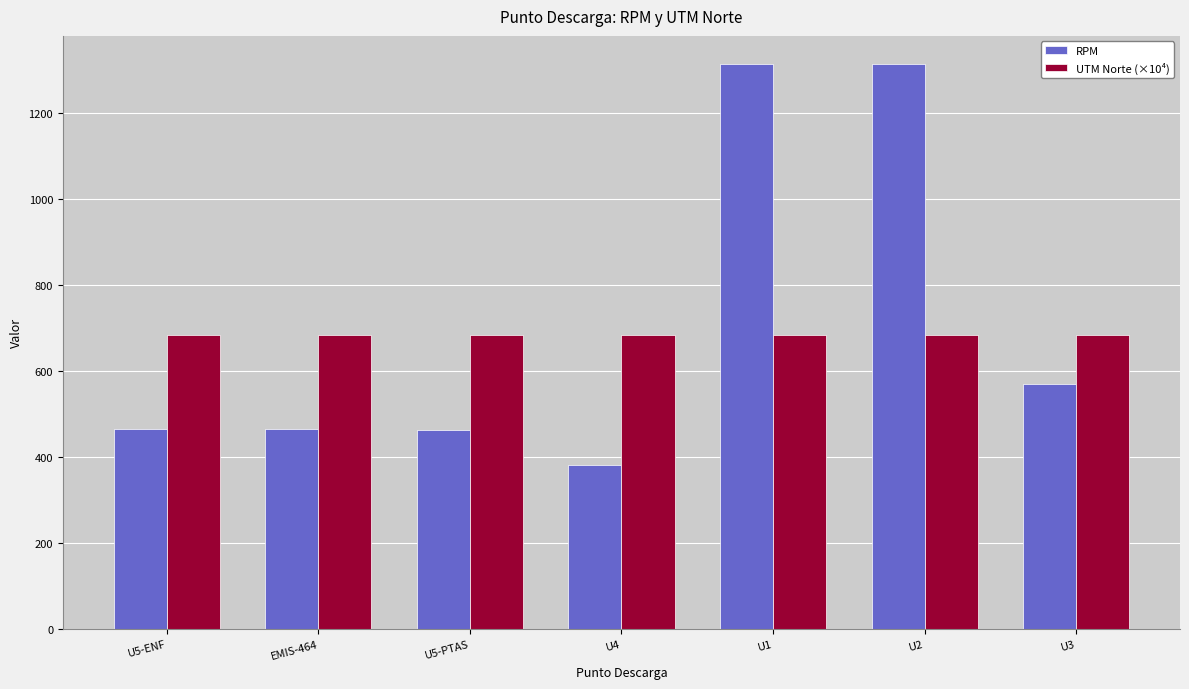

Which series has the largest total across all categories?

RPM